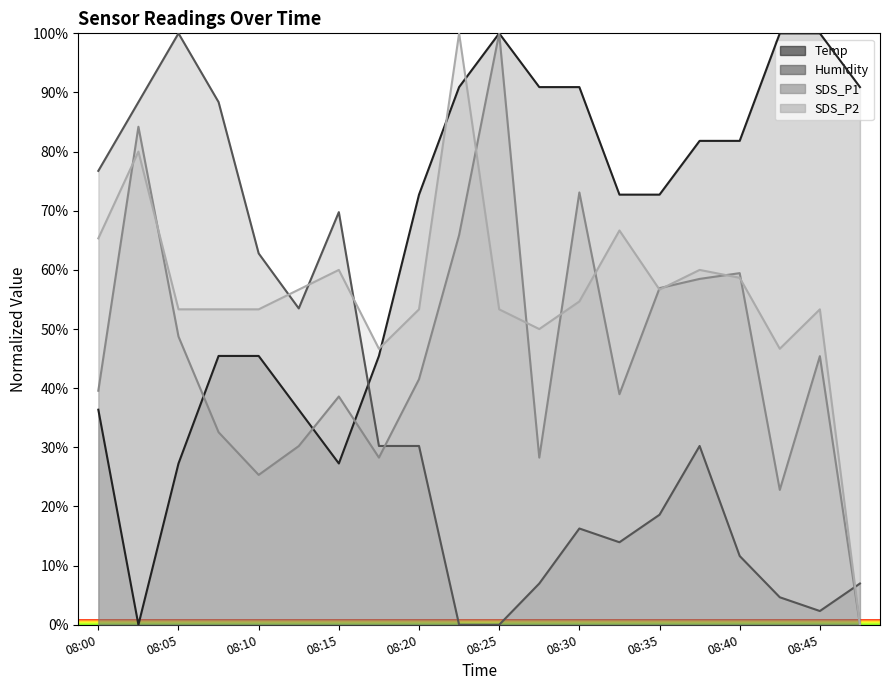

Between 08:05 and 08:42, which is larger?

08:42